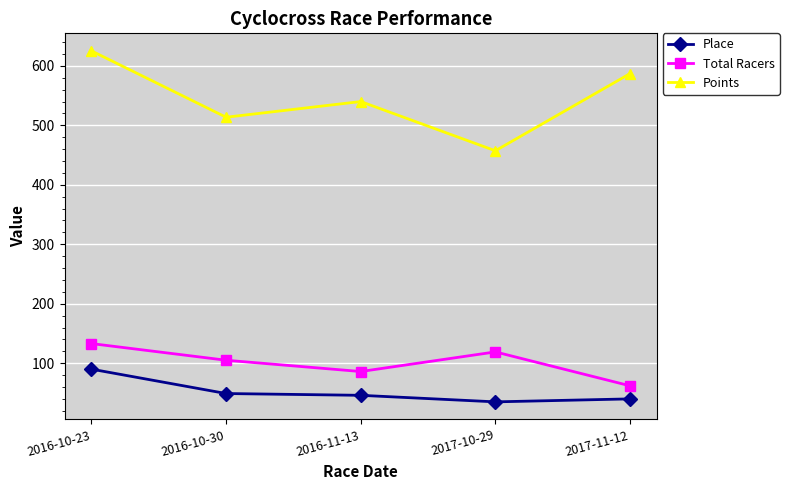

True or false: Place and Points cross at least once.

False